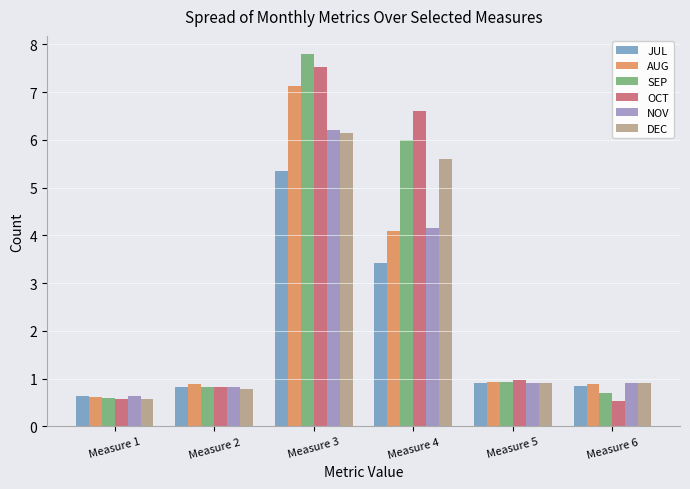

What is the smallest value displayed?

0.5